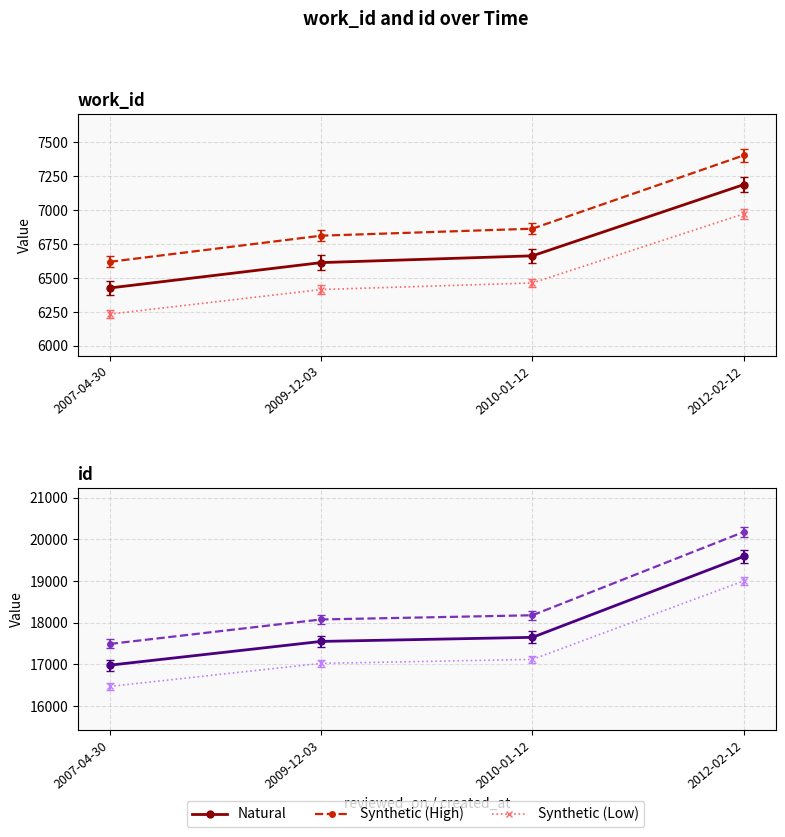

Which series has the largest total across all categories?

Synthetic (High)